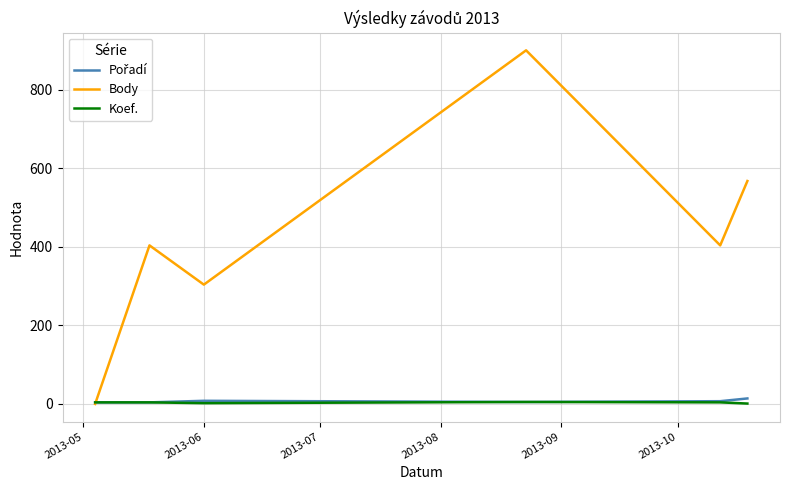

Which series has the largest range (max minus min)?

Body